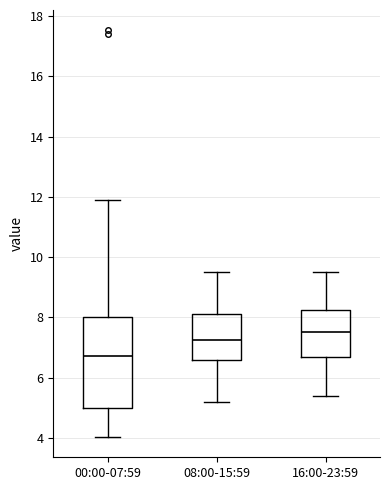

Reading left to right, transcribe this box plot: for each box, give where its median line is, the range the box spans, and where its two whiskers end, as read against the y-axis. The values are not printed on the chart, so give them approximately, as read against the axis.

00:00-07:59: median 6.8, box 5.0 to 8.0, whiskers 4.0 to 12.0
08:00-15:59: median 7.2, box 6.6 to 8.2, whiskers 5.2 to 9.6
16:00-23:59: median 7.6, box 6.6 to 8.2, whiskers 5.4 to 9.6